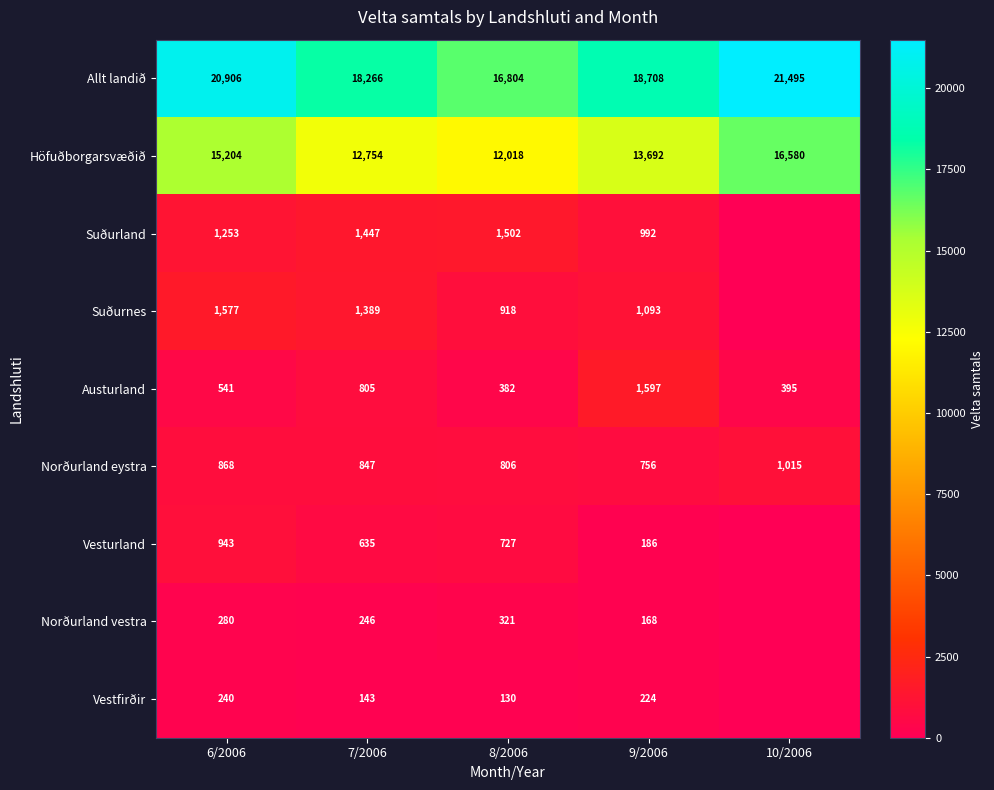

Which has a higher value, 6/2006 or 10/2006?

10/2006